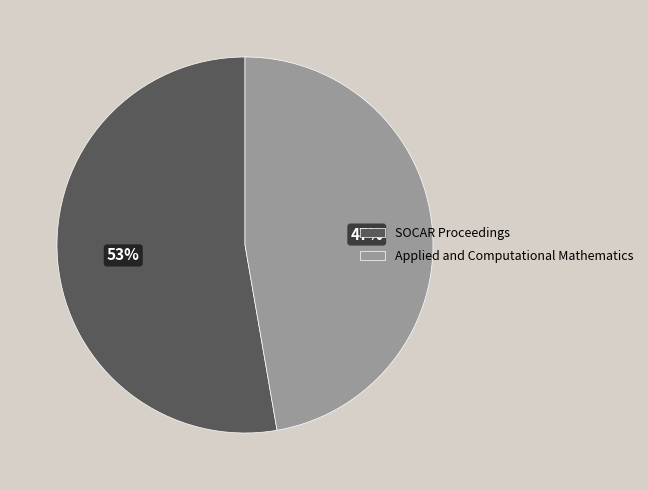

Do Applied and Computational Mathematics and SOCAR Proceedings together represent more than half of the pie?

Yes